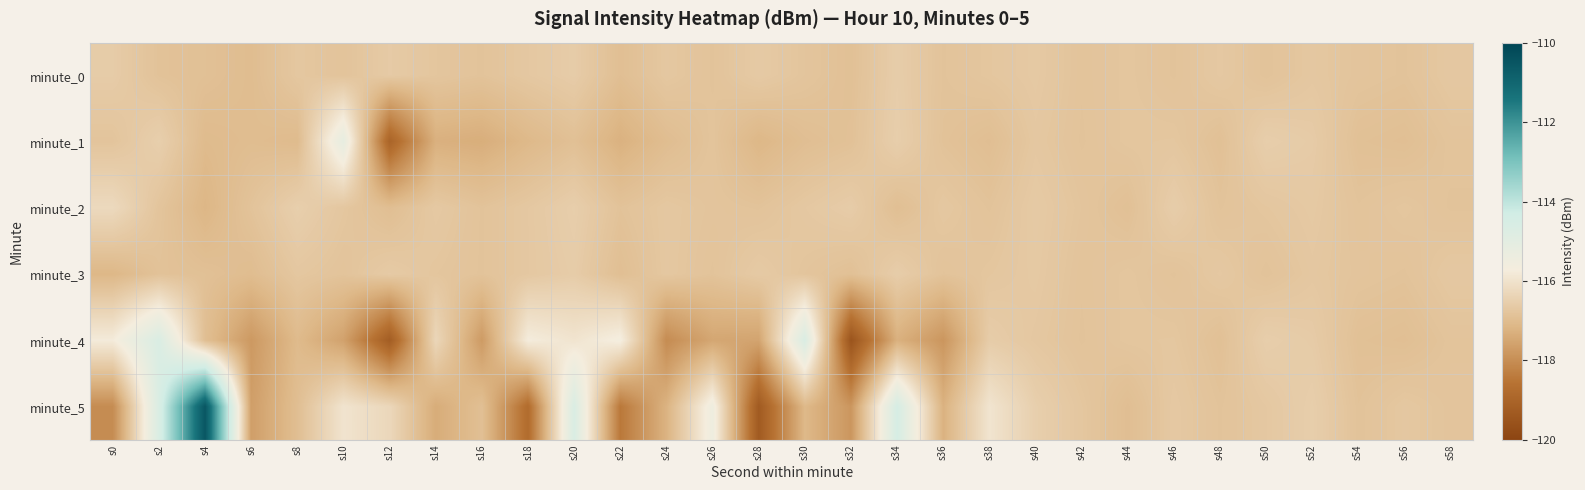

At which category is the sum across all series the highest?

s4